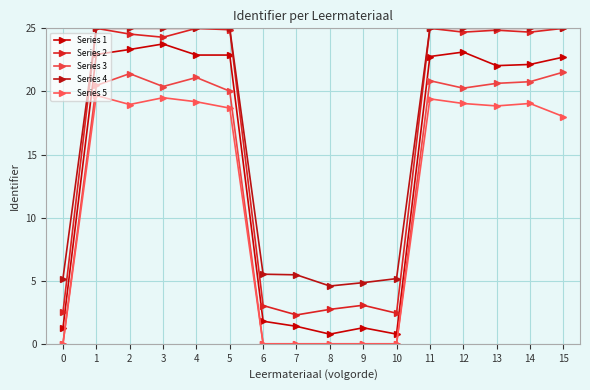

At how many categories does at least one series exceed 23?

10